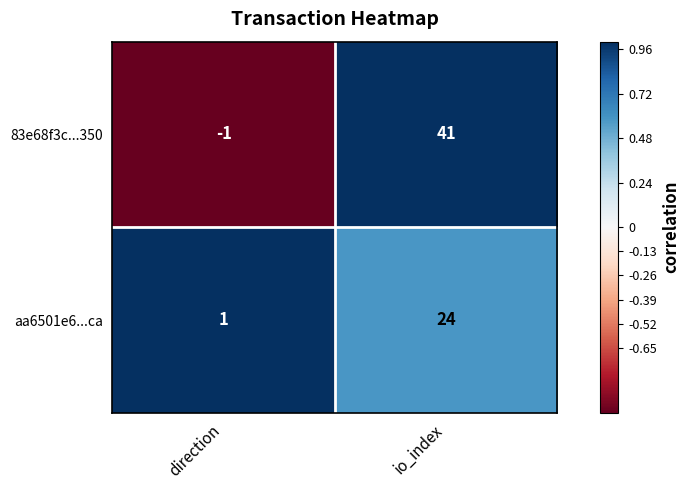

Which series changed the most between direction and io_index?

83e68f3c...350